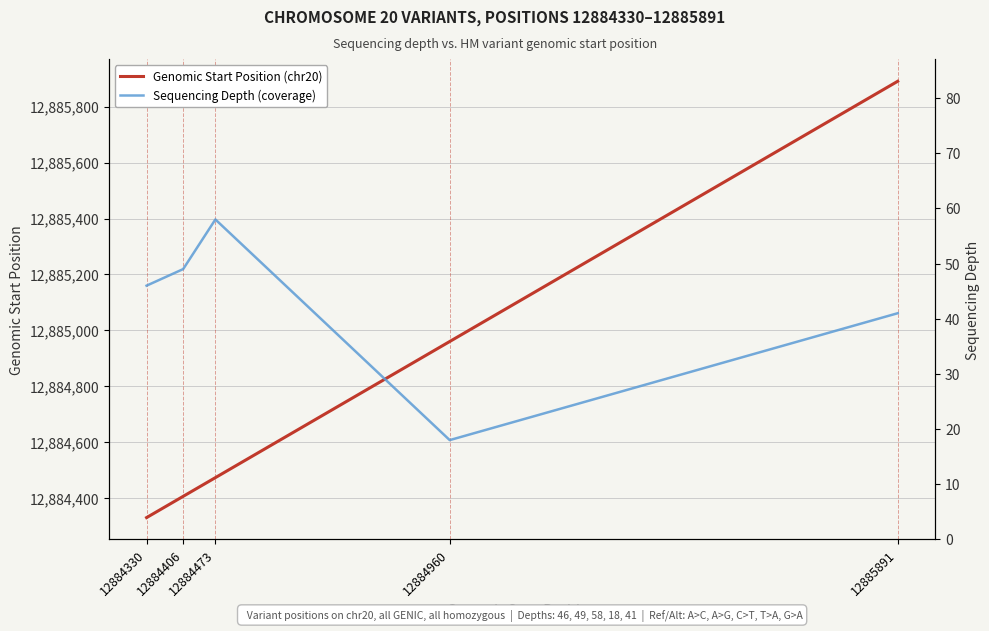

Rank the series at 12884473 from lowest to highest value.

Sequencing Depth (coverage), Genomic Start Position (chr20)